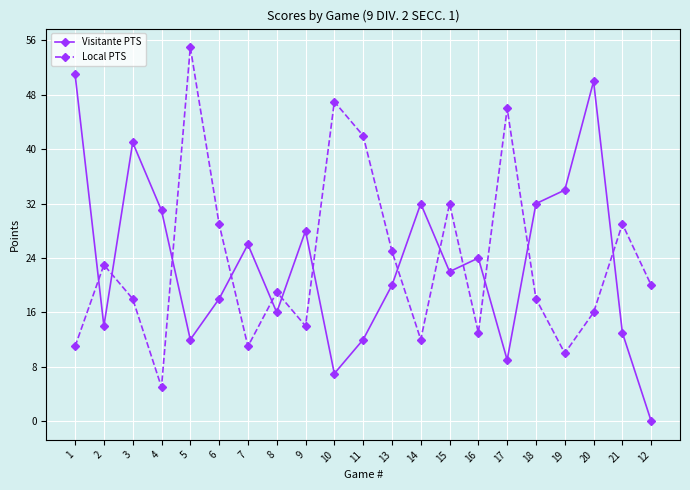

What is the value of the Local PTS point at the 17th from the left?

18